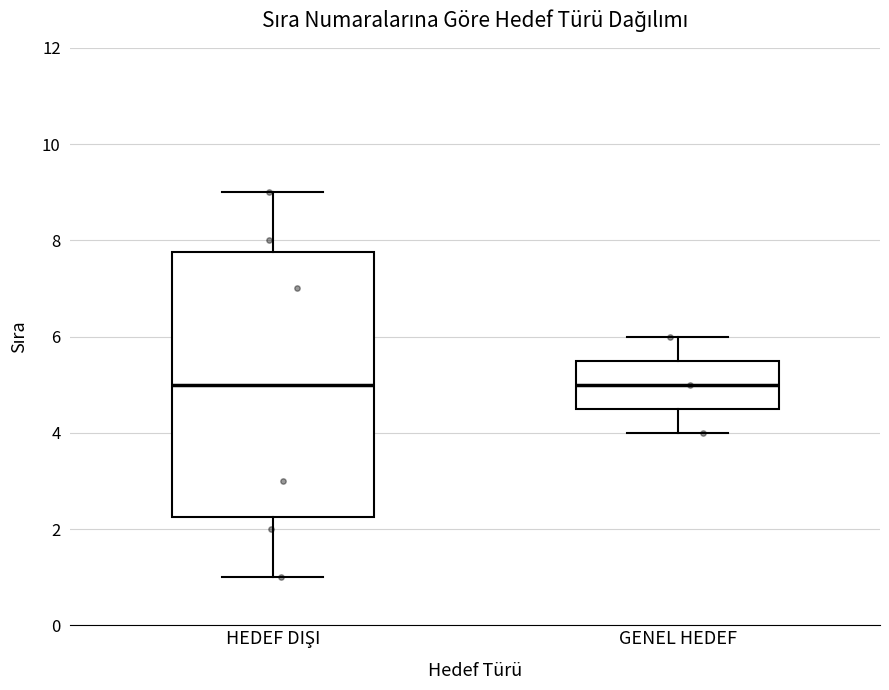

Comparing the boxes themselves (not the whiskers), which one is the tallest?

HEDEF DIŞI